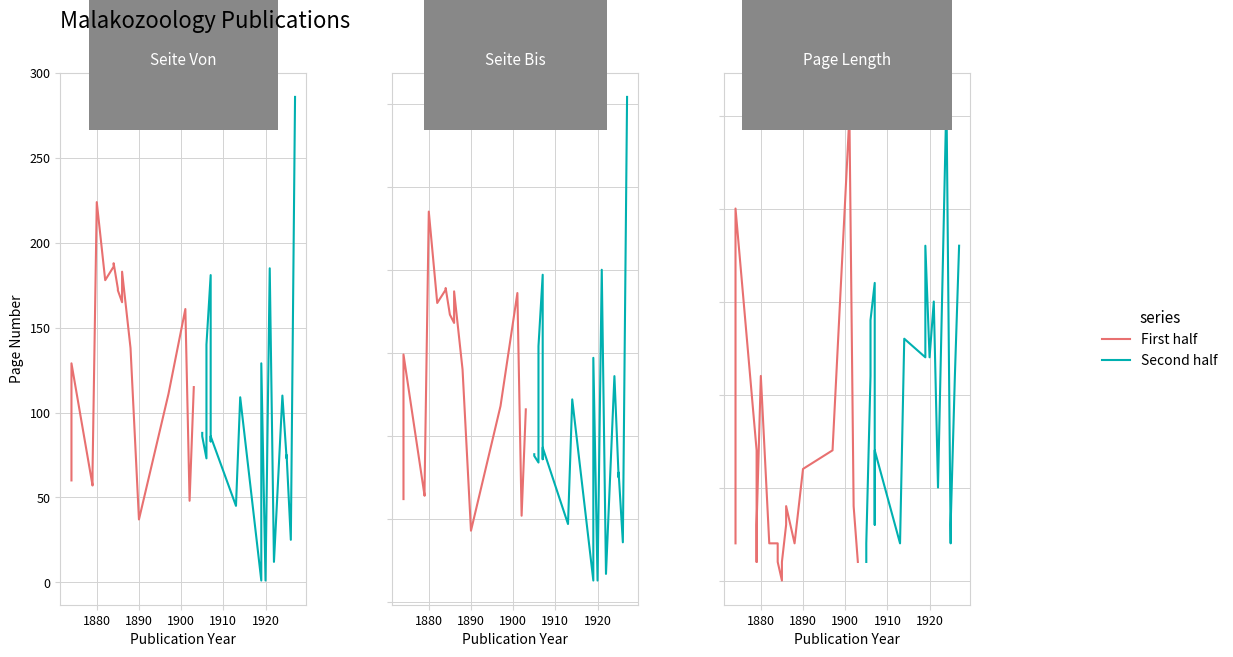

How many lines are shown in the chart?

2